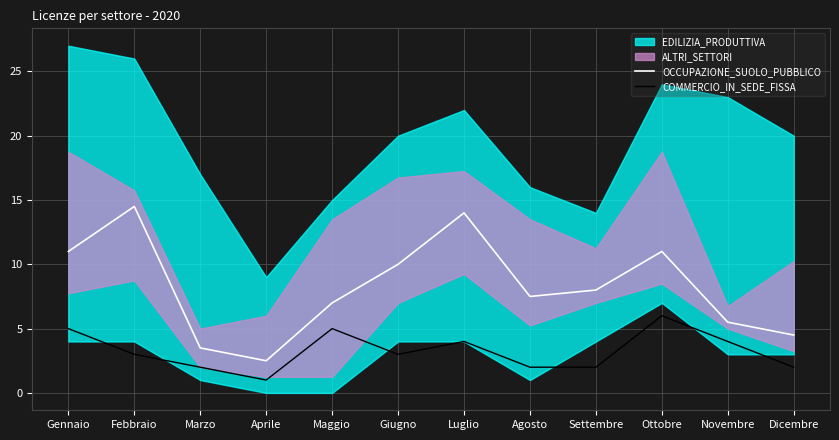

How many data points in OCCUPAZIONE_SUOLO_PUBBLICO are above 8?

5